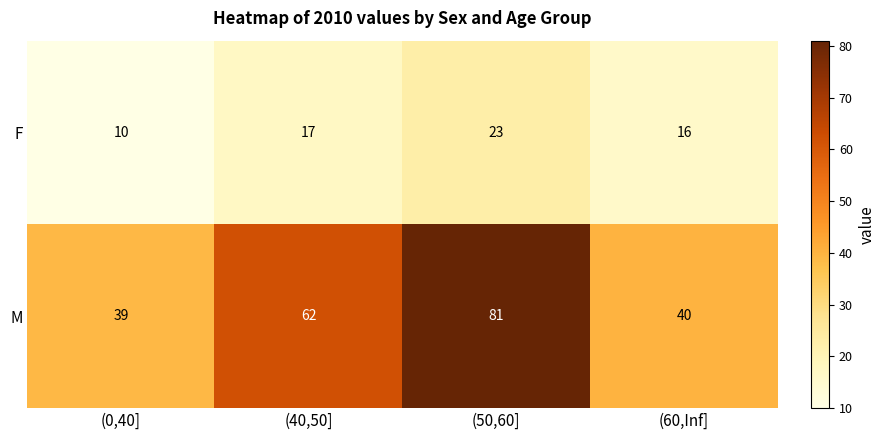

Which series has the largest range (max minus min)?

M